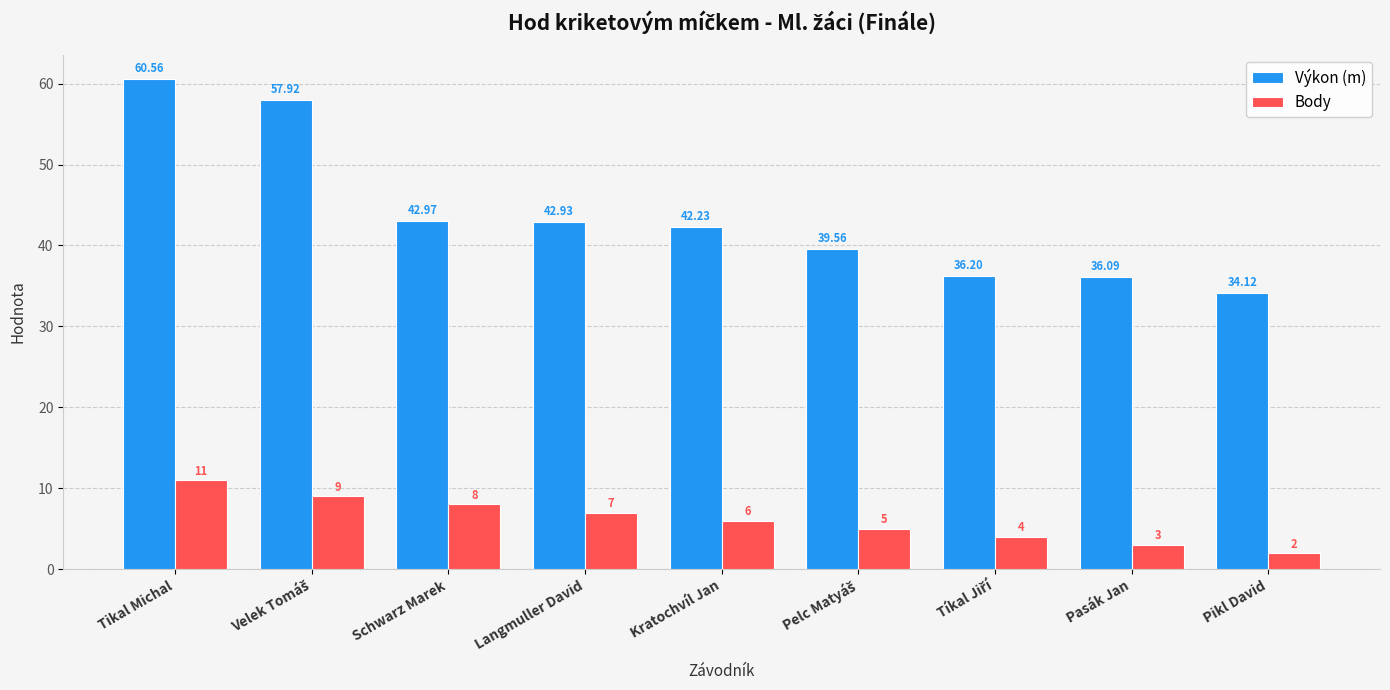

What is the label of the 7th bar from the right?

Schwarz Marek